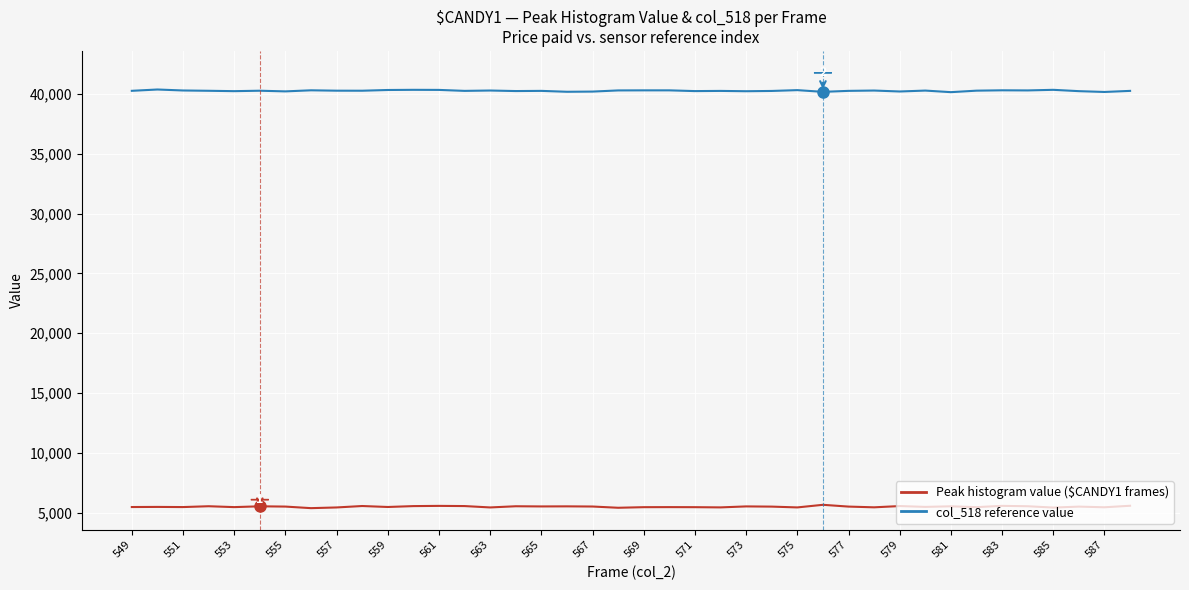

What is the greatest value displayed?

40382